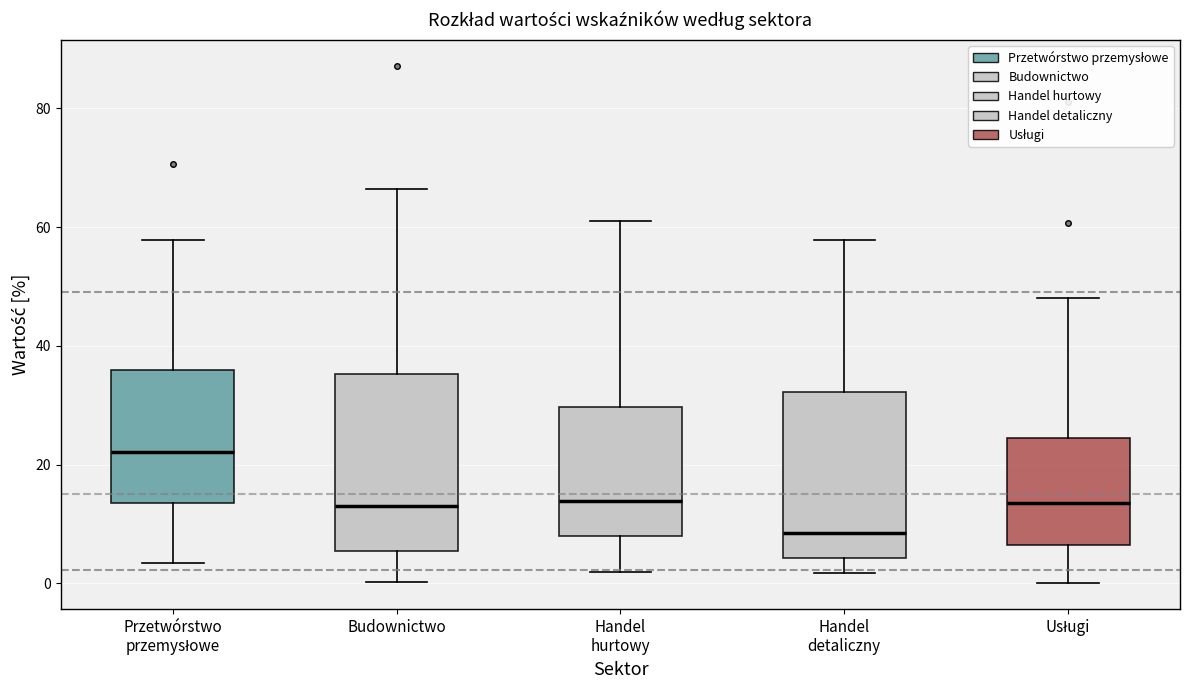

Where does the lower whisker of the box for Przetwórstwo przemysłowe end on the y-axis? The values are not printed on the chart, so give them approximately, as read against the axis.

4